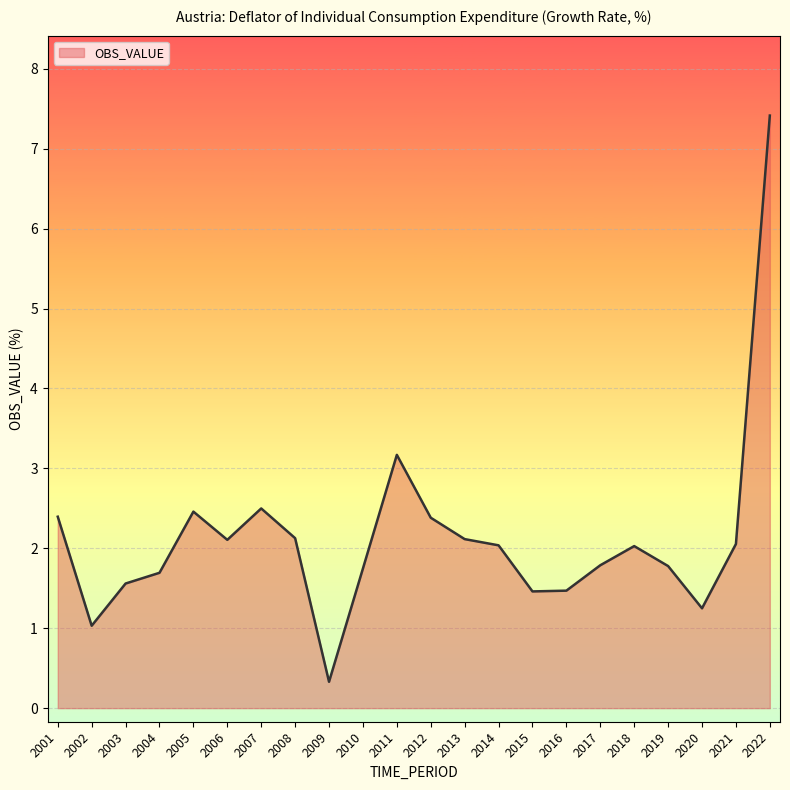

What is the difference between the maximum and minimum values?

7.1